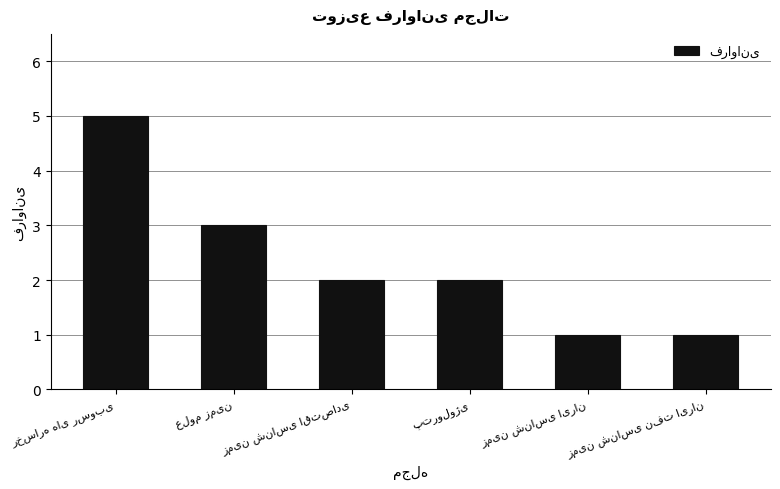

What is the sum of all values?

14